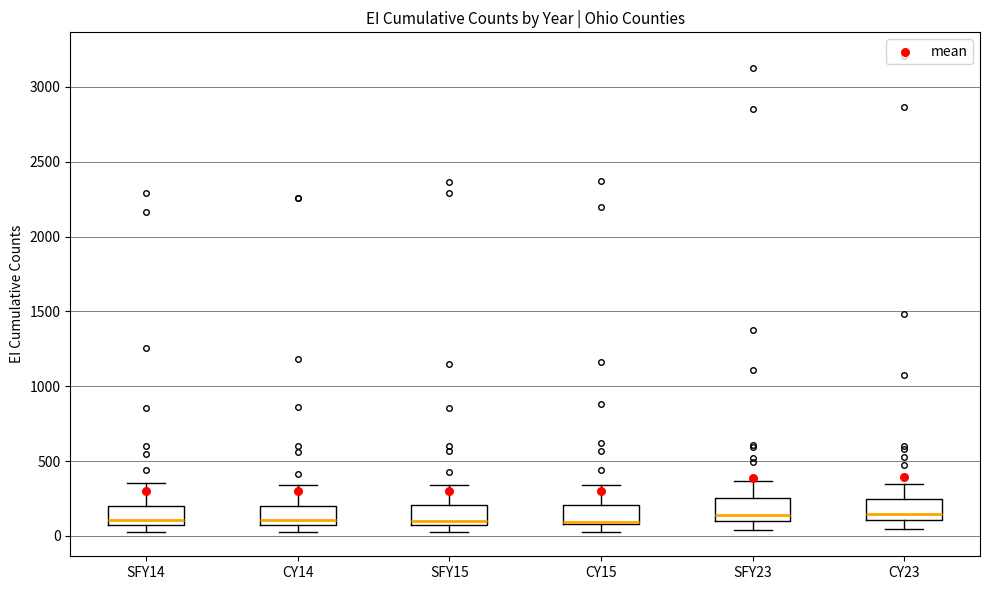

Reading left to right, transcribe this box plot: for each box, give where its median line is, the range the box spans, and where its two whiskers end, as read against the y-axis. The values are not printed on the chart, so give them approximately, as read against the axis.

SFY14: median 100, box 50 to 200, whiskers 50 (just below the box's lower edge) to 350
CY14: median 100, box 50 to 200, whiskers 50 (just below the box's lower edge) to 350
SFY15: median 100, box 50 to 200, whiskers 0 to 350
CY15: median 100 (drawn on the box's lower edge), box 100 to 200, whiskers 50 to 350
SFY23: median 150, box 100 to 250, whiskers 50 to 350
CY23: median 150, box 100 to 250, whiskers 50 to 350